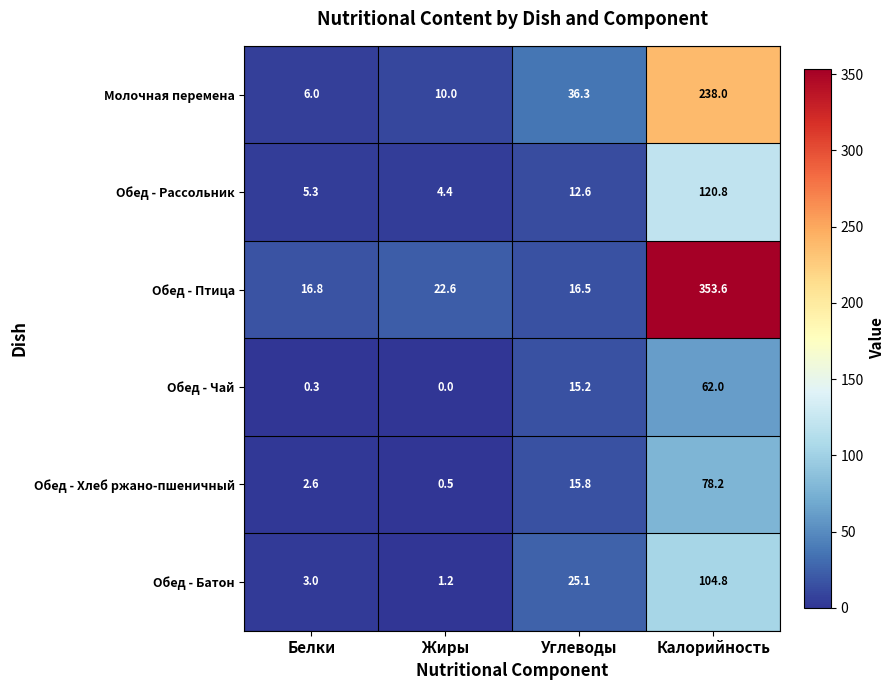

Reading right to left, transcribe all the data shown in this chart.

Молочная перемена: 238.0	36.3	10.0	6.0
Обед - Рассольник: 120.8	12.6	4.4	5.3
Обед - Птица: 353.6	16.5	22.6	16.8
Обед - Чай: 62.0	15.2	0.0	0.3
Обед - Хлеб ржано-пшеничный: 78.2	15.8	0.5	2.6
Обед - Батон: 104.8	25.1	1.2	3.0